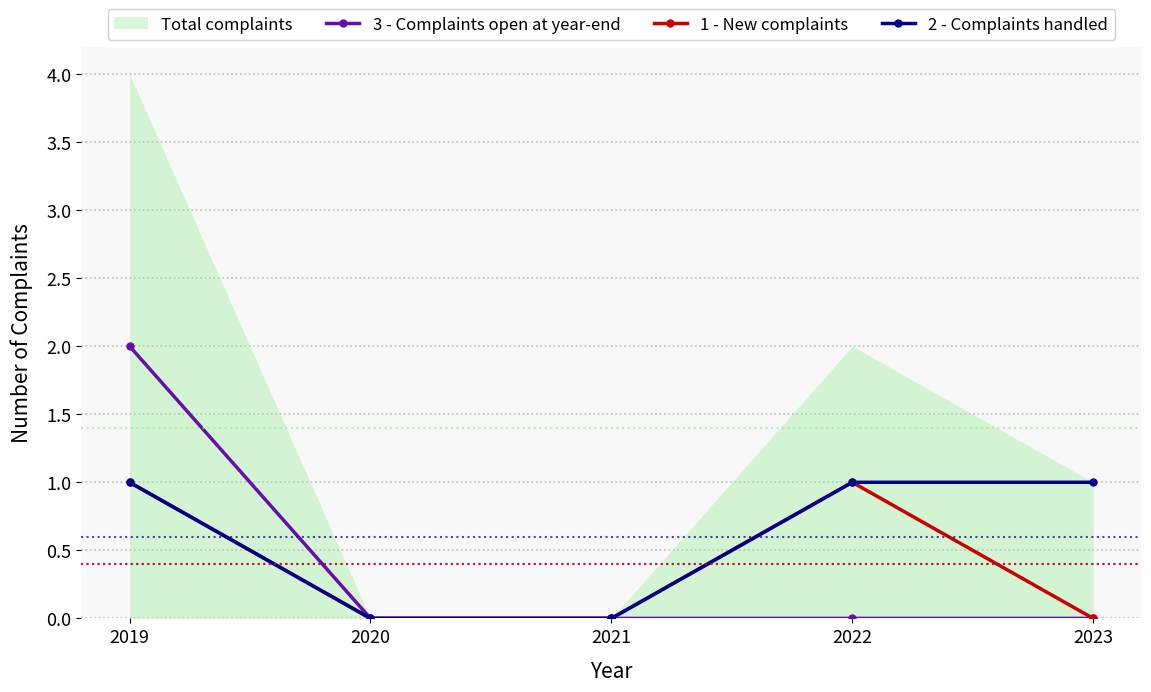

Reading left to right, list all the values displayed in this chart.

3 - Complaints open at year-end: 2019=2	2020=0	2021=0	2022=0	2023=0
1 - New complaints: 2019=1	2020=0	2021=0	2022=1	2023=0
2 - Complaints handled: 2019=1	2020=0	2021=0	2022=1	2023=1